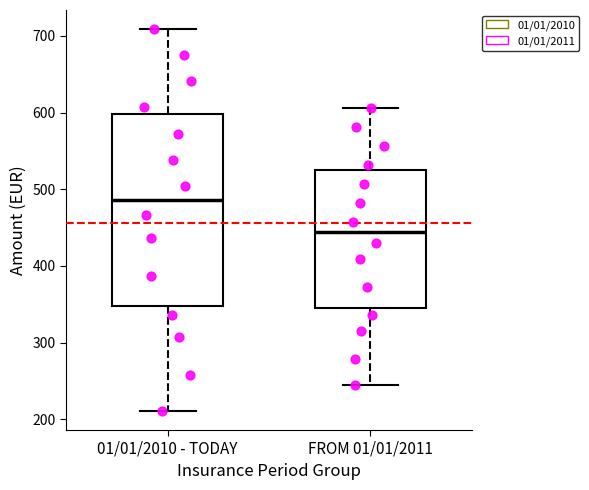

Reading left to right, read every box against the y-axis: the position of its median line, the range the box covers, and the ends of its whiskers. The values are not printed on the chart, so give them approximately, as read against the axis.

01/01/2010 - TODAY: median 490, box 350 to 600, whiskers 210 to 710
FROM 01/01/2011: median 440, box 340 to 530, whiskers 250 to 610